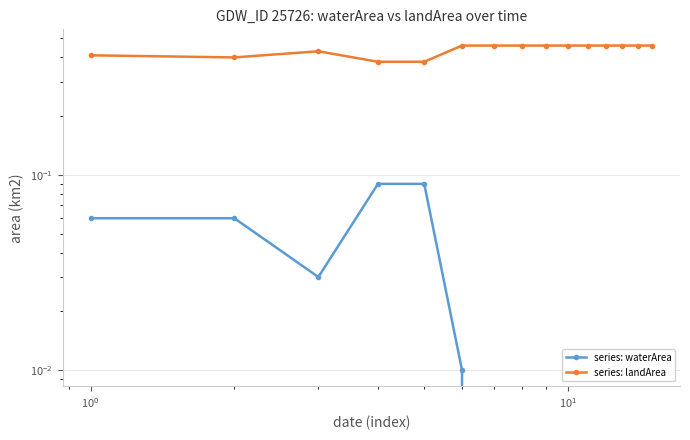

What is the difference between the maximum and second lowest values in the series: landArea series?

0.1